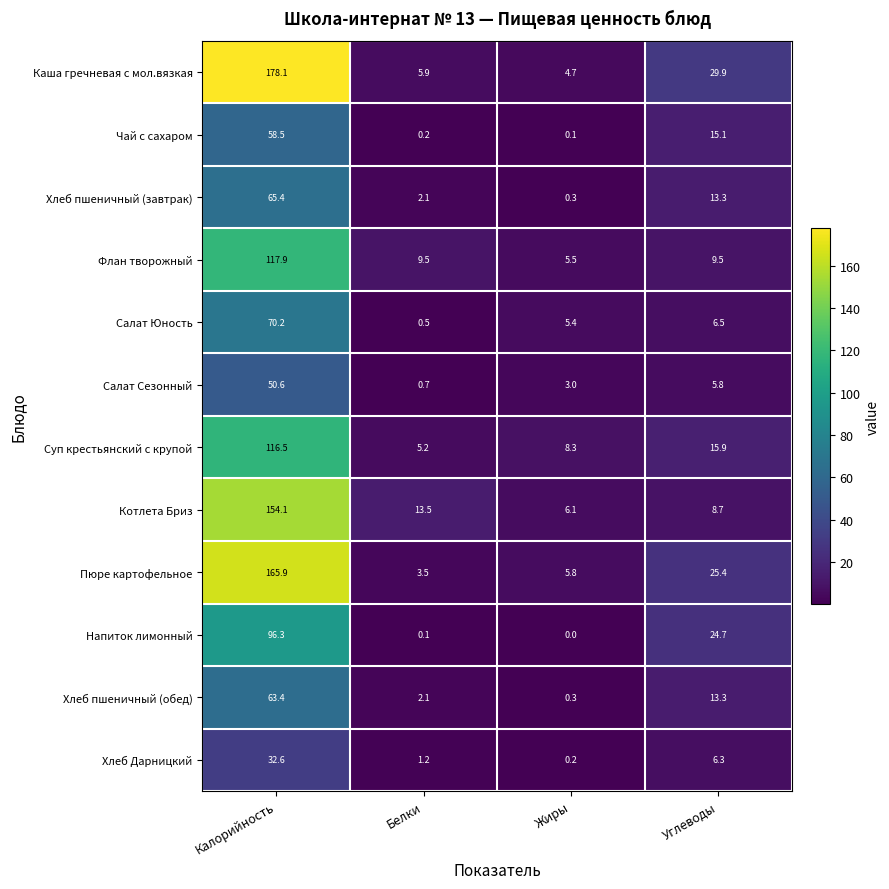

What is the maximum value for Салат Сезонный?

50.6